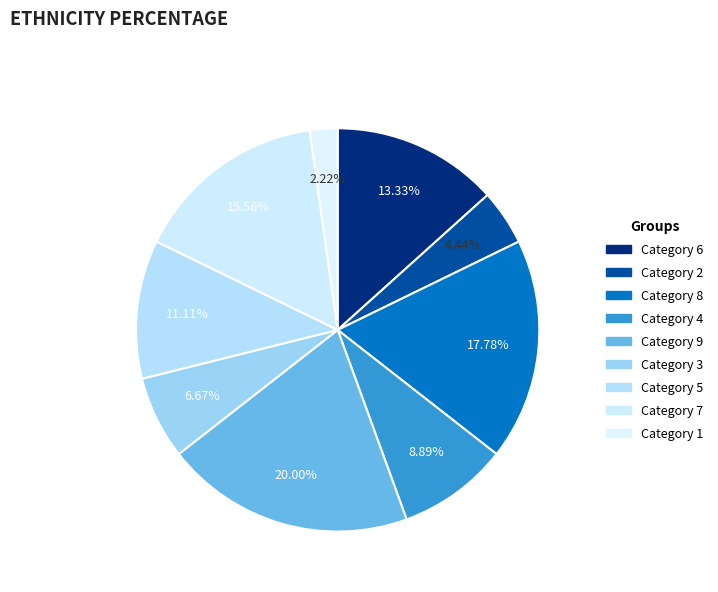

How many slices are in this pie chart?

9